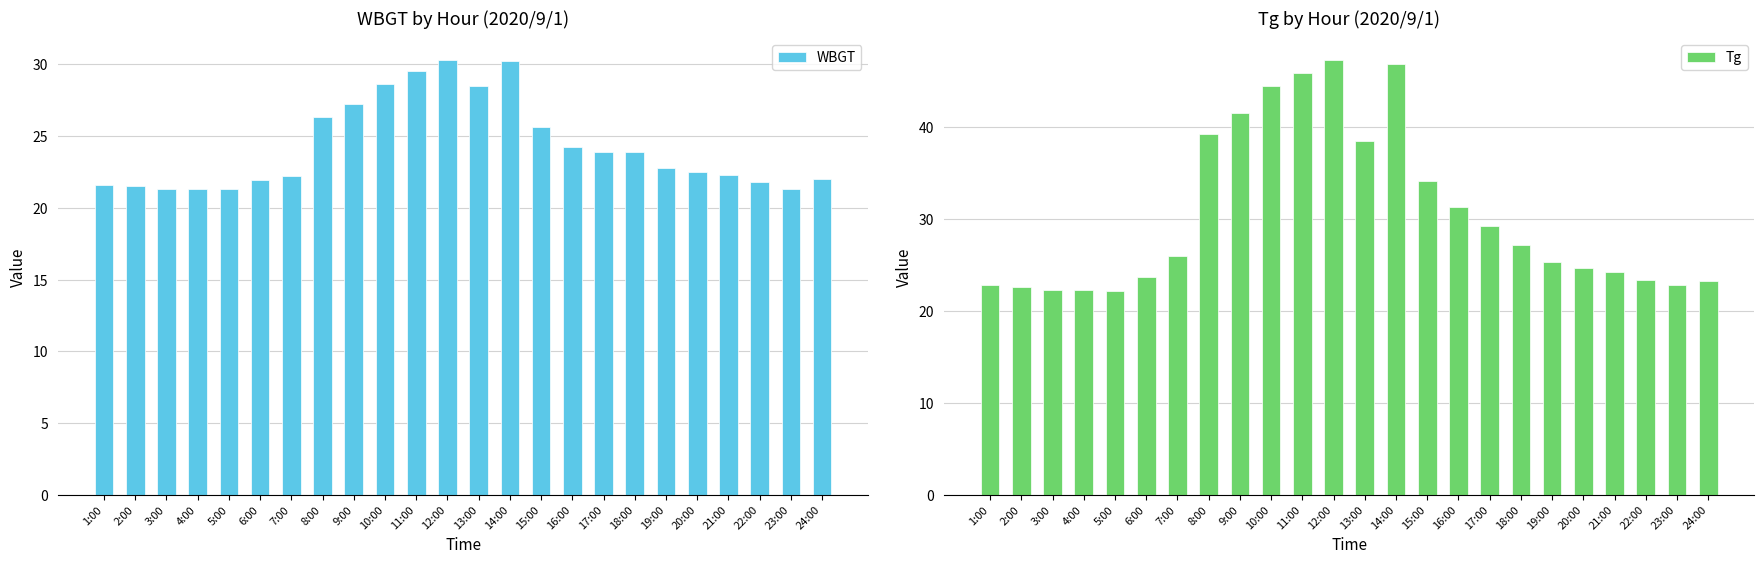

Which category has the highest value in the WBGT series?

12:00